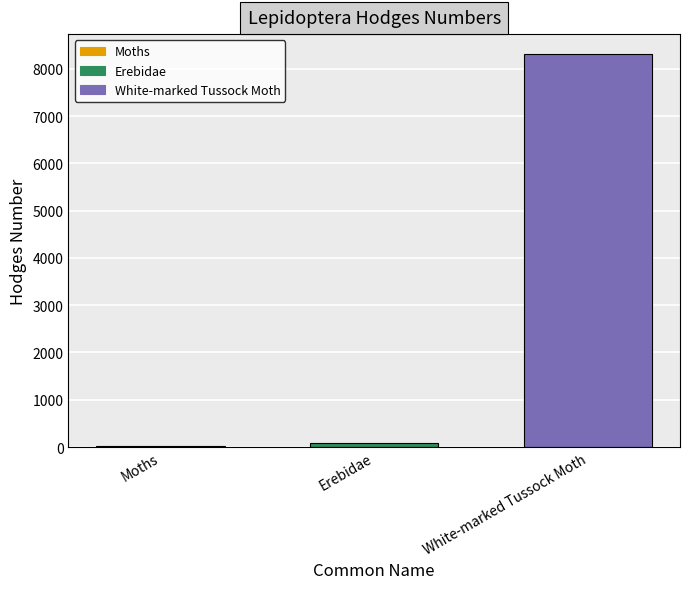

Which has a higher value, White-marked Tussock Moth or Moths?

White-marked Tussock Moth